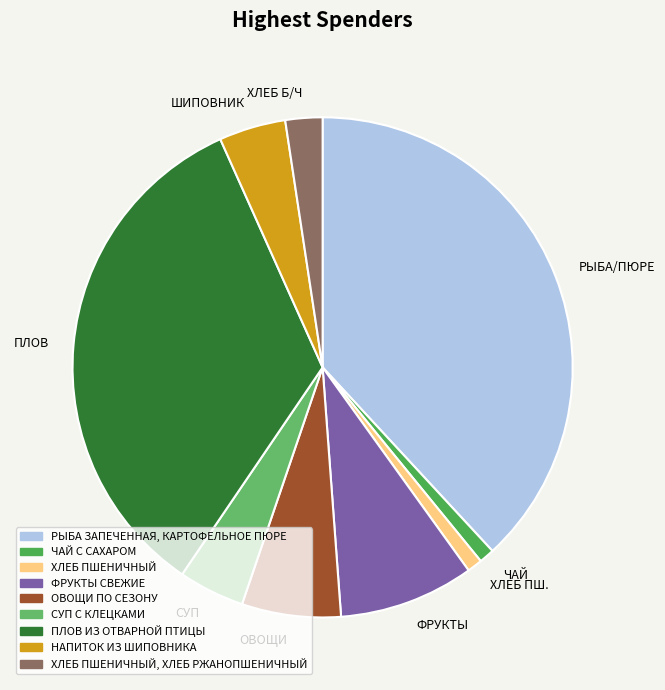

Is the sum of ОВОЩИ and ШИПОВНИК greater than half?

No